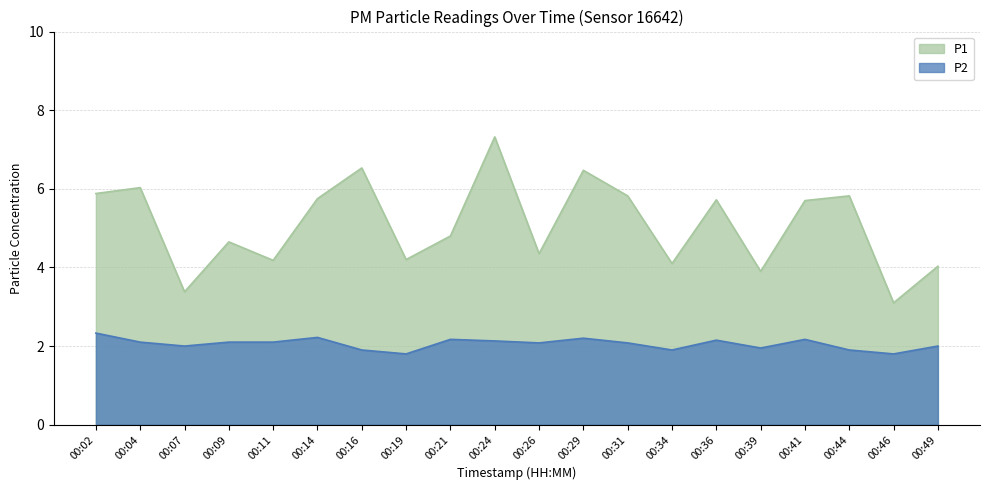

What is the lowest value of the P2 series?

1.8